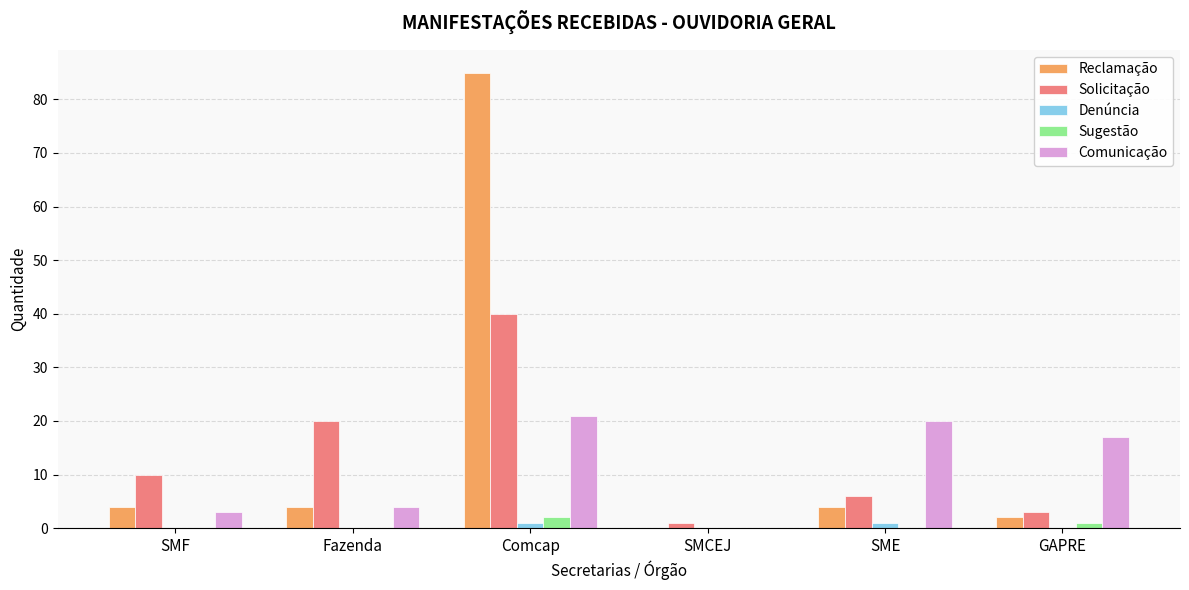

Is it true that Solicitação equals 27 at Comcap?

False